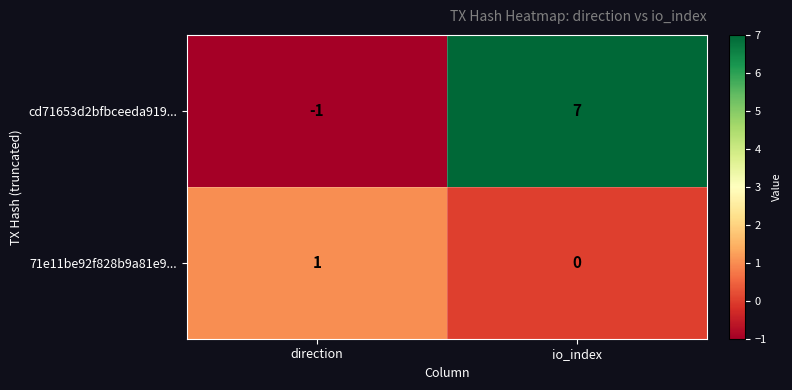

What is the total value across all series at io_index?

7